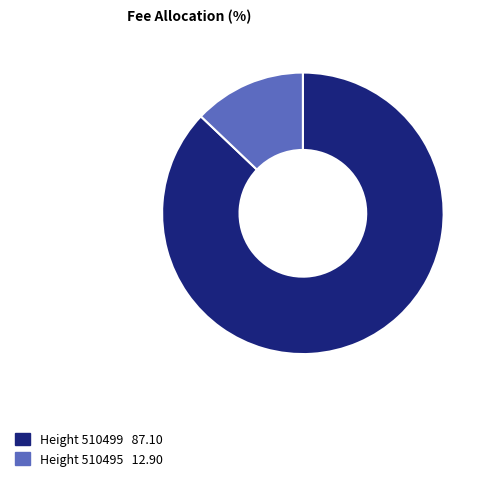

Count the number of slices in the pie.

2